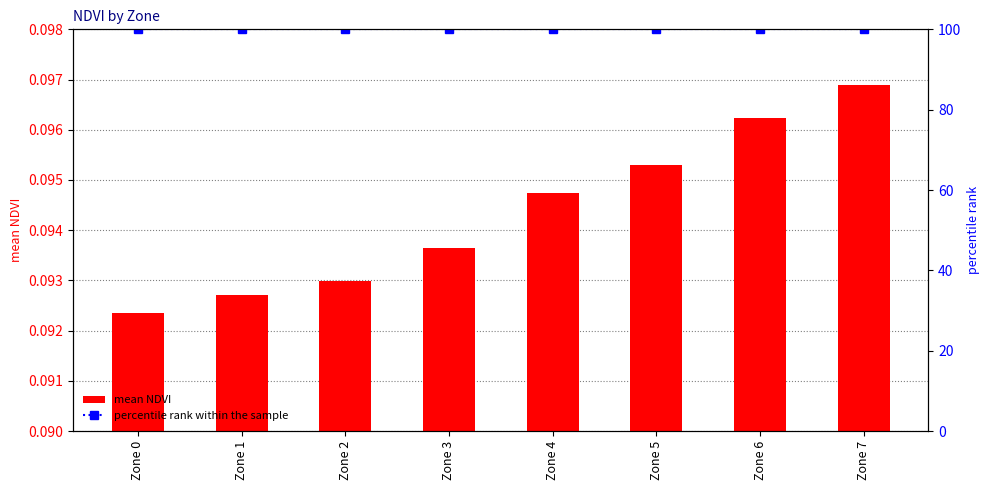

The mean NDVI series shows 0.0 at Zone 0. True or false?

False